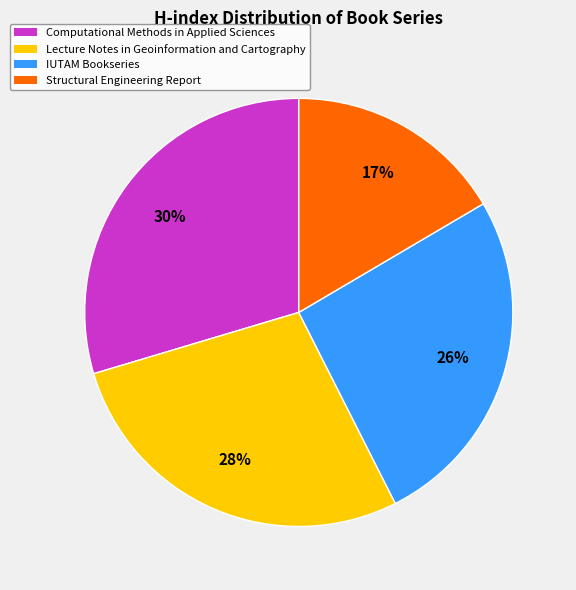

Combined, do Computational Methods in Applied Sciences and IUTAM Bookseries account for over 50%?

Yes